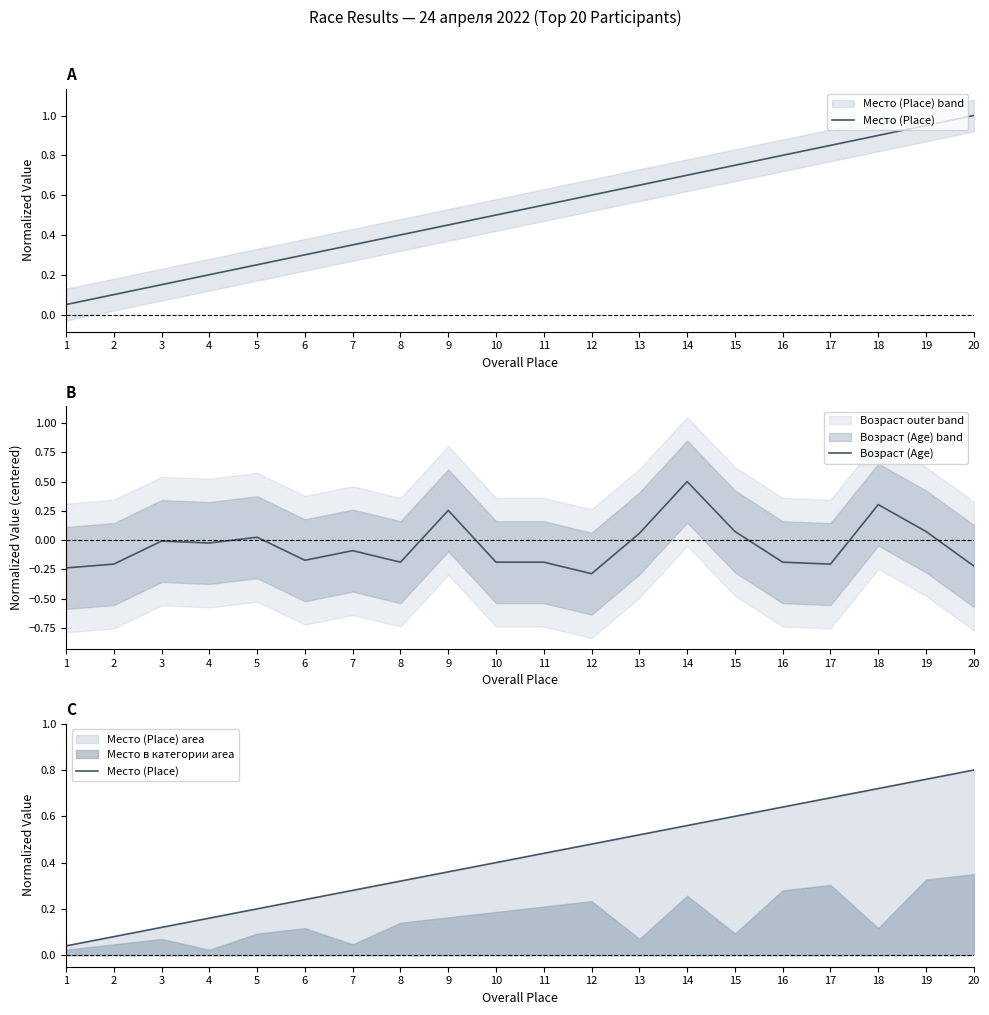

True or false: Место (Place) and Возраст (Age) cross at least once.

False